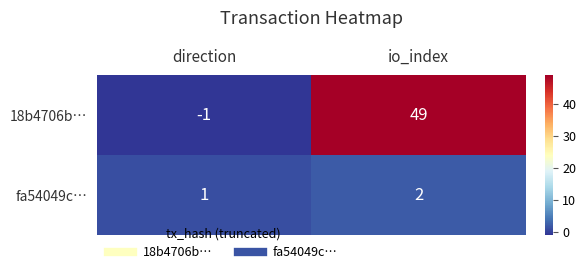

Which series has the largest range (max minus min)?

18b4706b…